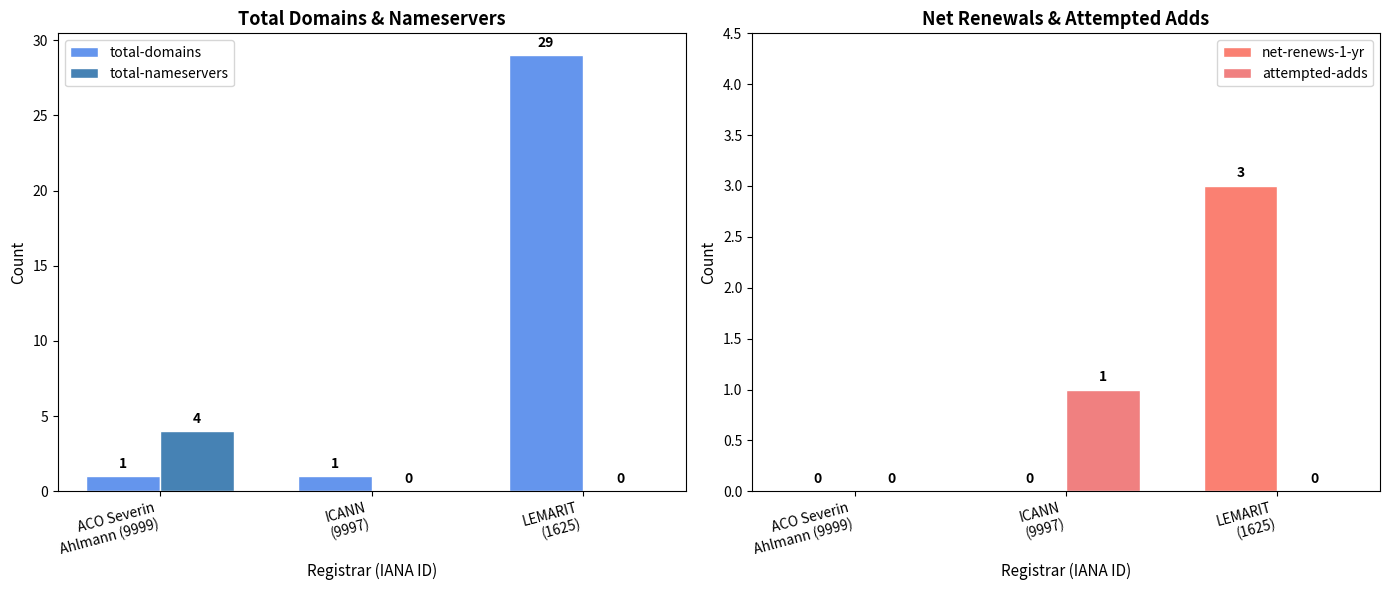

Which series changed the most between ACO Severin
Ahlmann (9999) and ICANN
(9997)?

total-nameservers